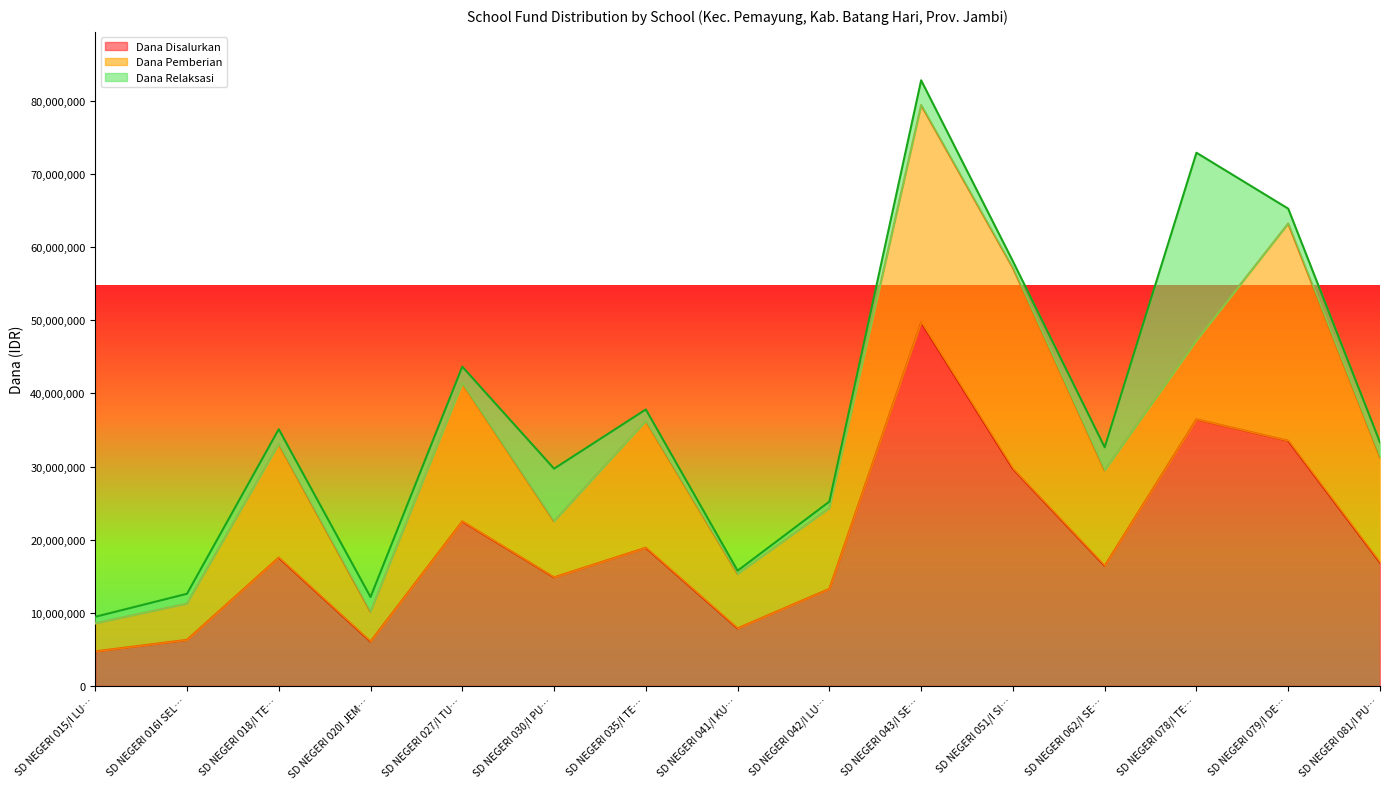

How many categories are shown in the chart?

15